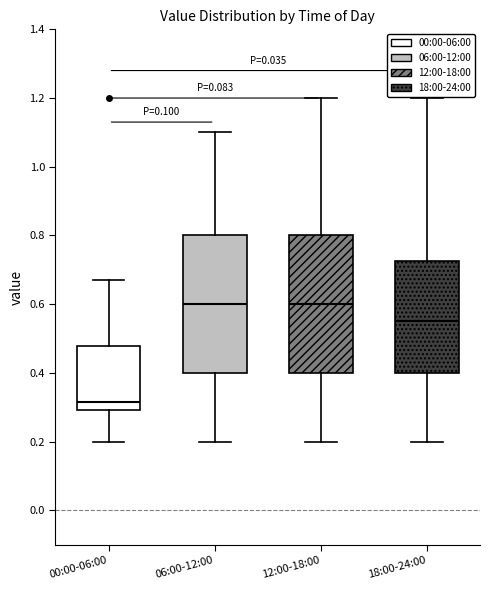

Reading left to right, transcribe this box plot: for each box, give where its median line is, the range the box spans, and where its two whiskers end, as read against the y-axis. The values are not printed on the chart, so give them approximately, as read against the axis.

00:00-06:00: median 0.32, box 0.30 to 0.48, whiskers 0.20 to 0.68
06:00-12:00: median 0.60, box 0.40 to 0.80, whiskers 0.20 to 1.10
12:00-18:00: median 0.60, box 0.40 to 0.80, whiskers 0.20 to 1.20
18:00-24:00: median 0.56, box 0.40 to 0.72, whiskers 0.20 to 1.20